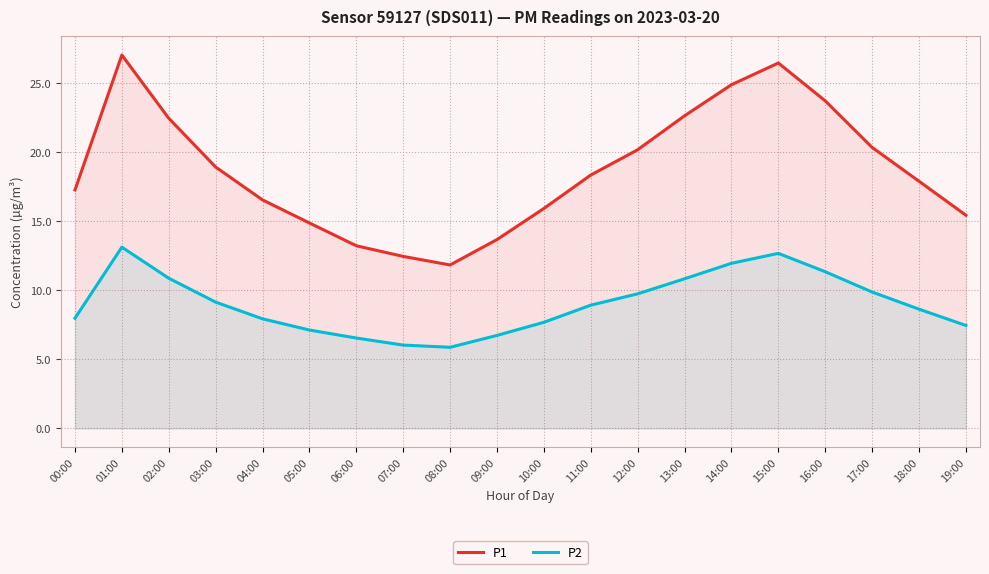

What is the maximum value for P1?

27.0